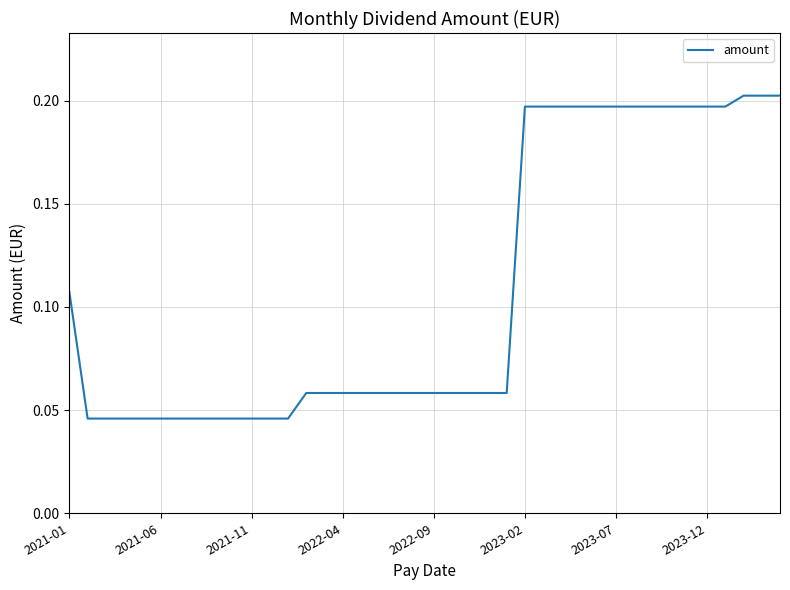

What is the difference between the maximum and minimum values?

0.2